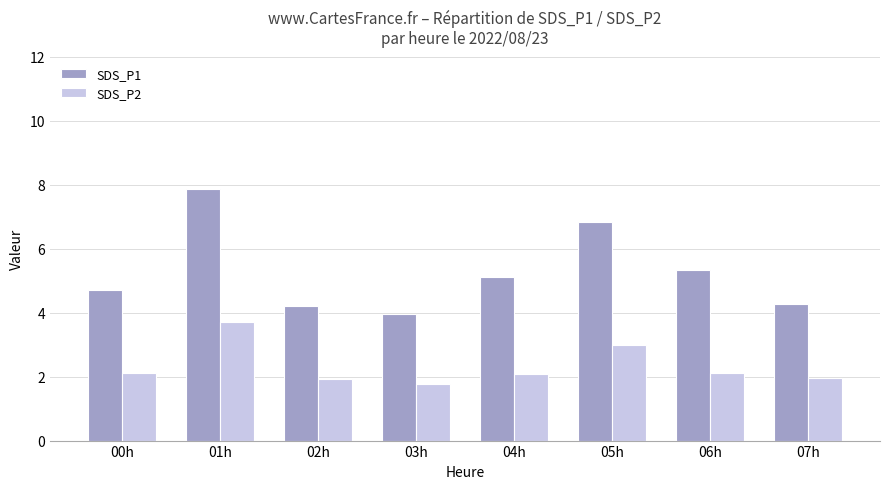

Which category has the highest value in the SDS_P1 series?

01h